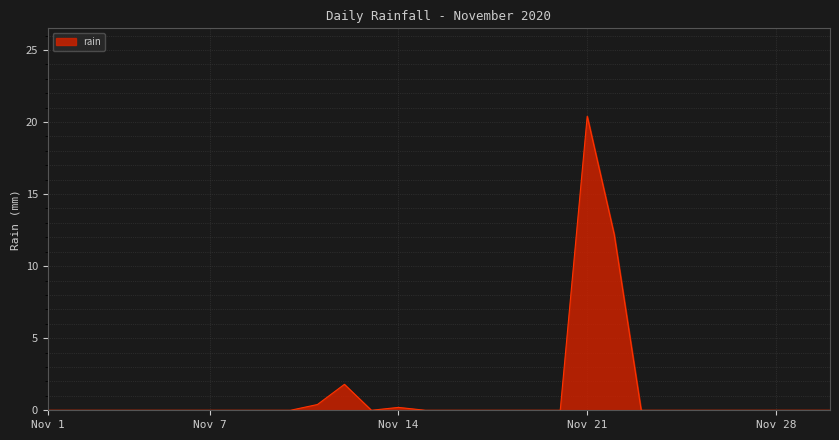

What is the difference between the maximum and minimum values?

20.4